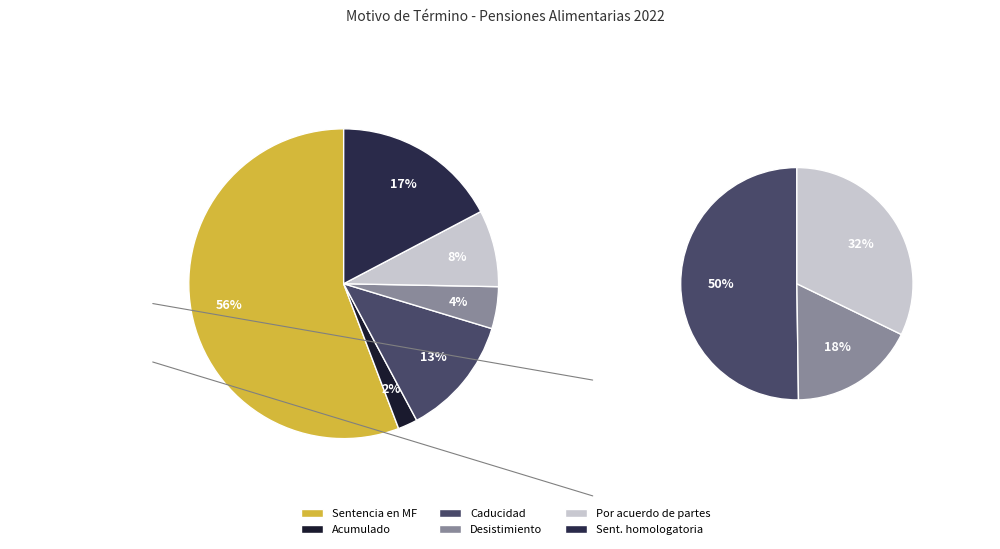

Is it true that Sentencia homologatoria (MF) is 3% of the pie?

False